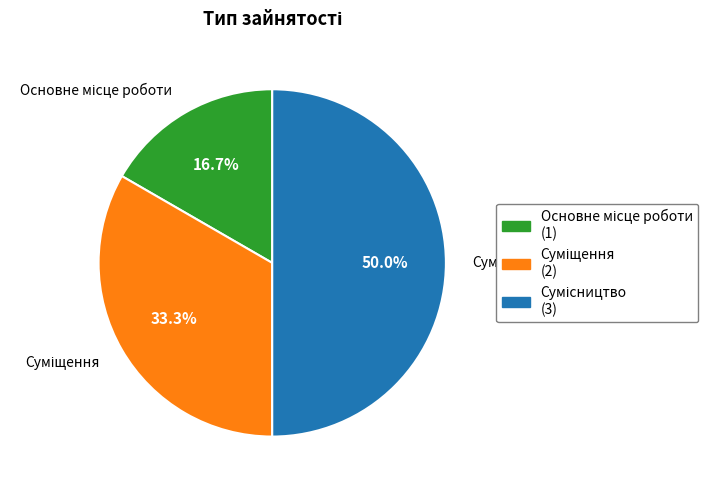

Does Суміщення account for over 50% of the chart?

No